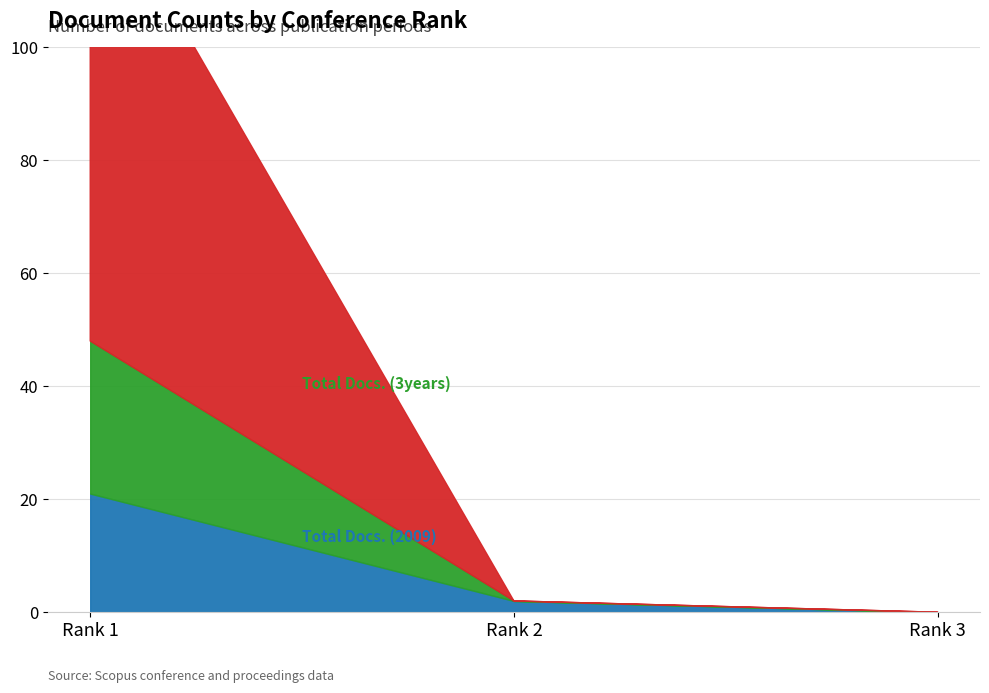

Is the value of Total Docs. (3years) at Rank 1 greater than the value of Citable Docs. (3years) at Rank 1?

Yes